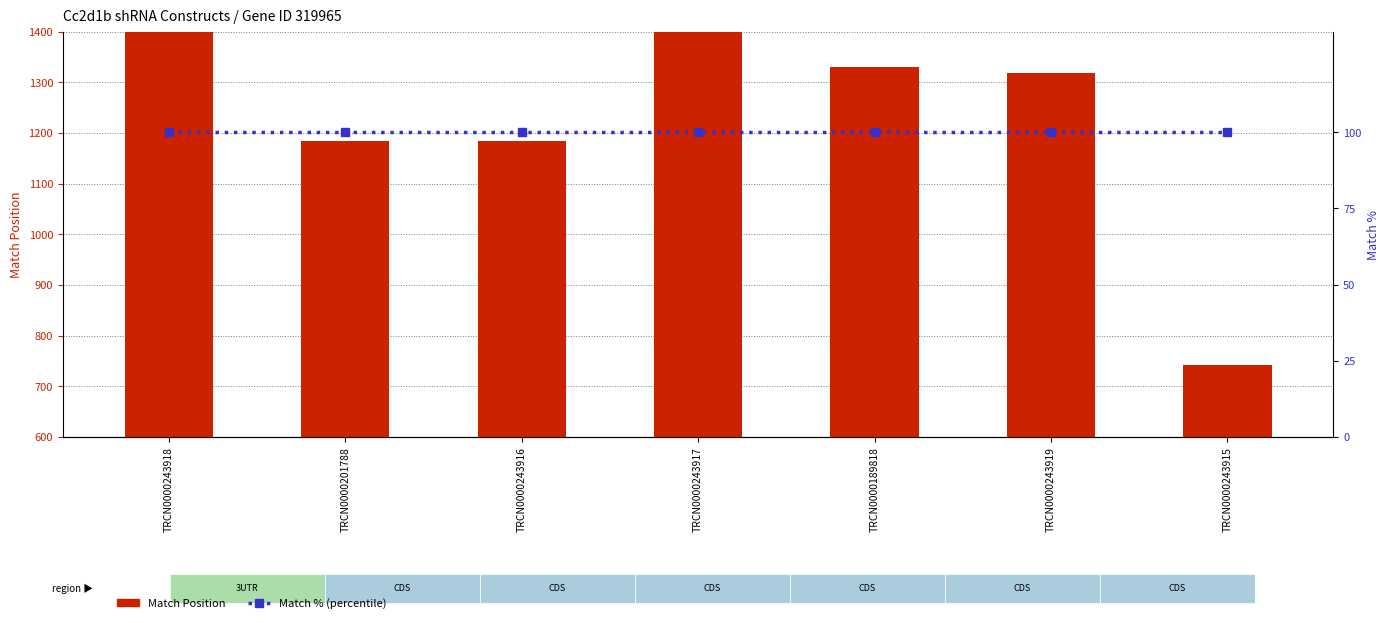

Where is Match Position nearest to the value 1727?

TRCN0000243917